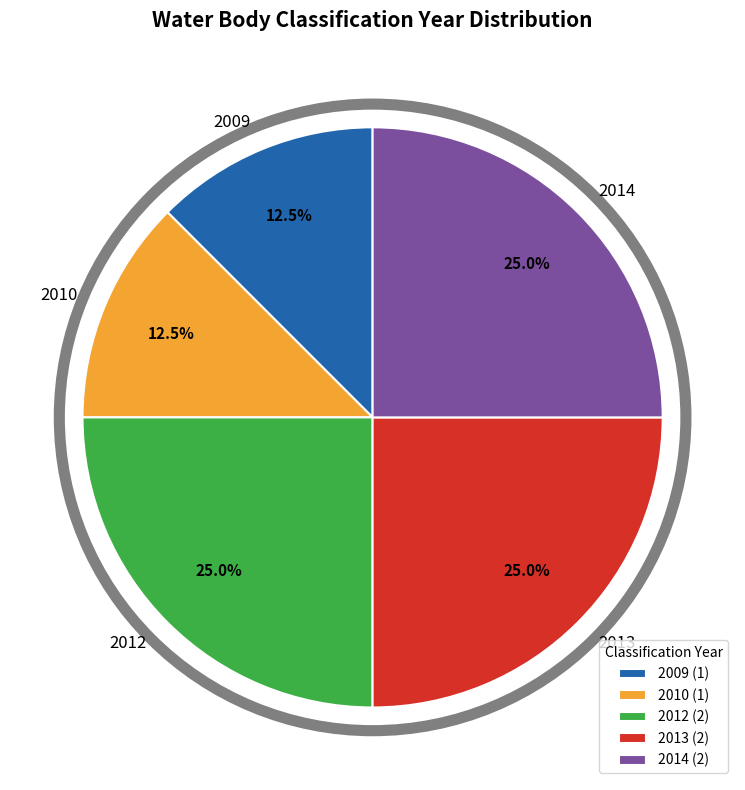

Is there any slice that represents more than half of the pie?

No